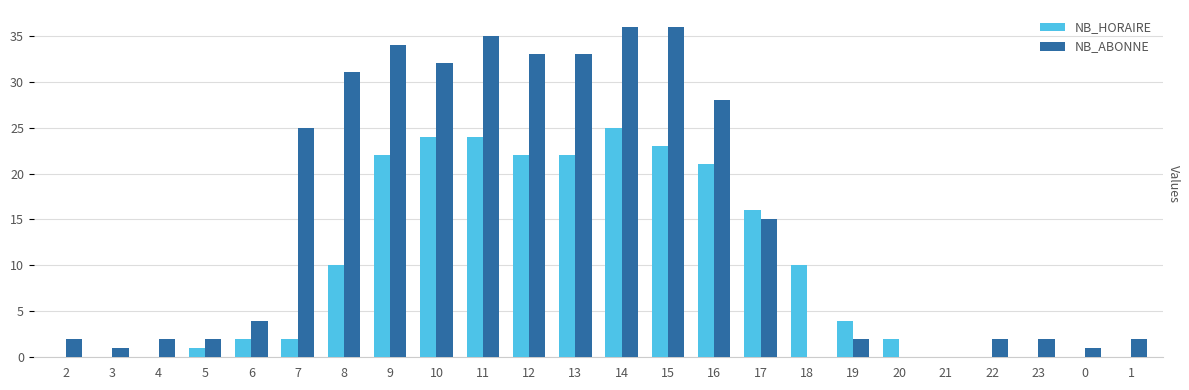

What is the label of the 21st bar from the left?

22